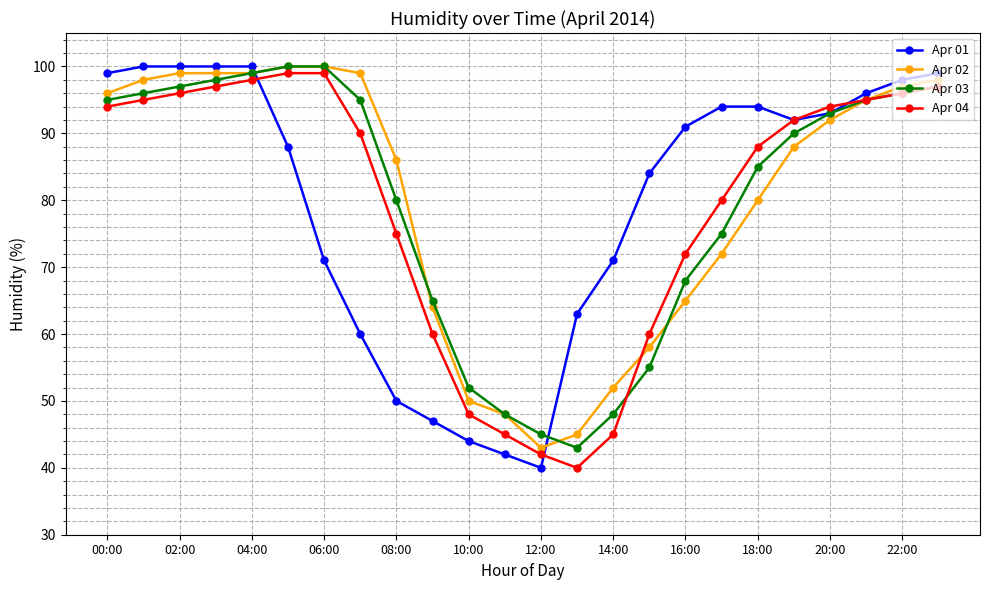

What is the value of the Apr 04 point at the 4th from the left?

97